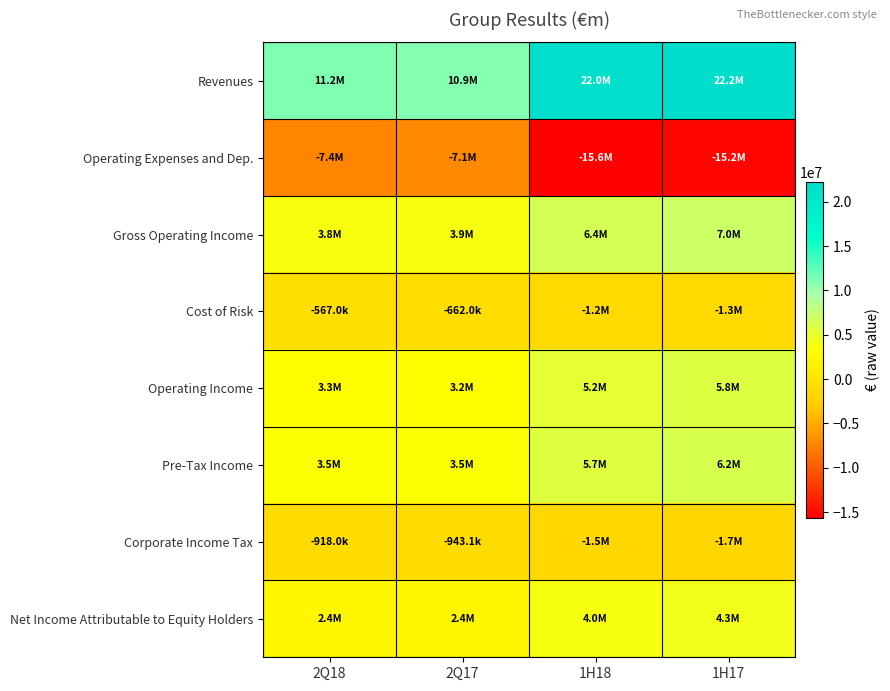

Which has a higher value, 2Q18 or 1H17?

1H17